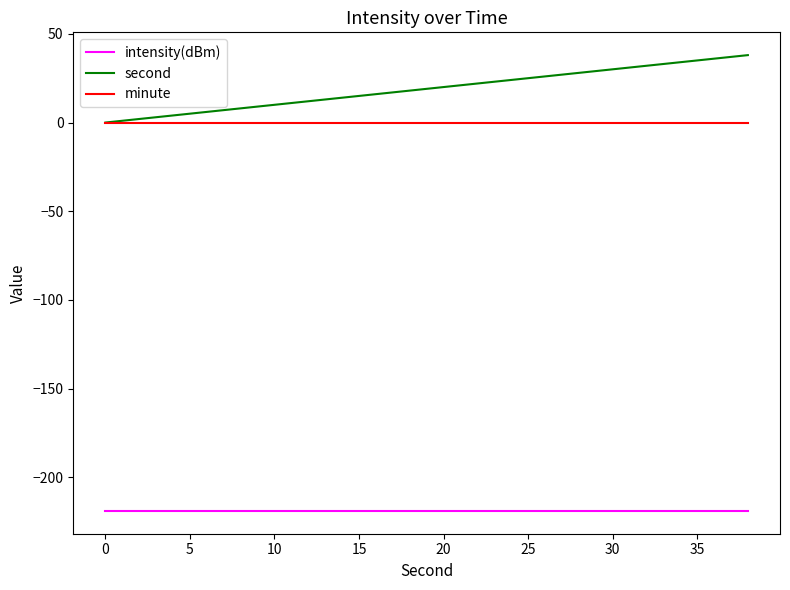

Count the number of data series in this chart.

3